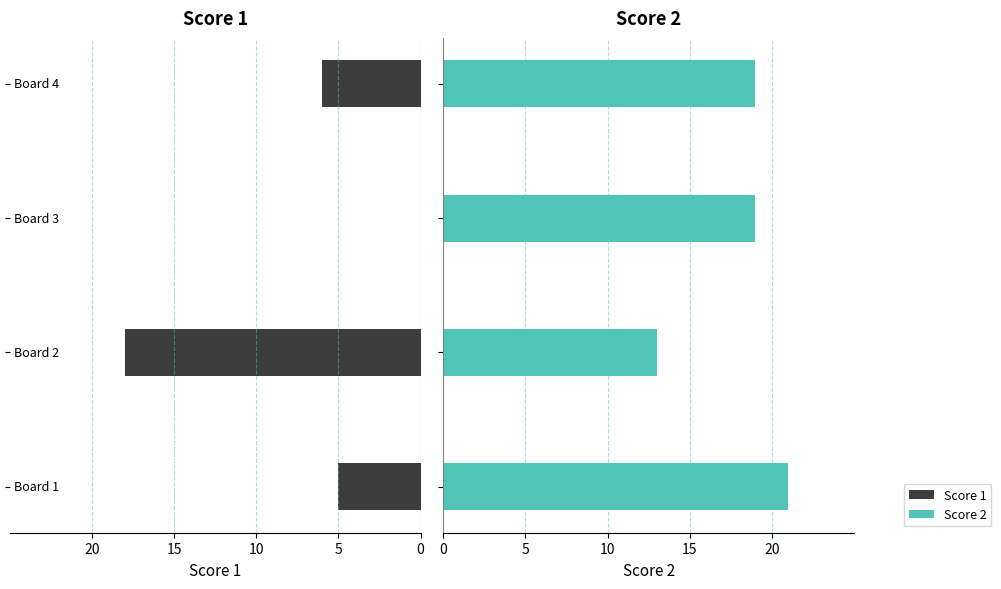

True or false: Score 2 has a value of 11 at 5.

False